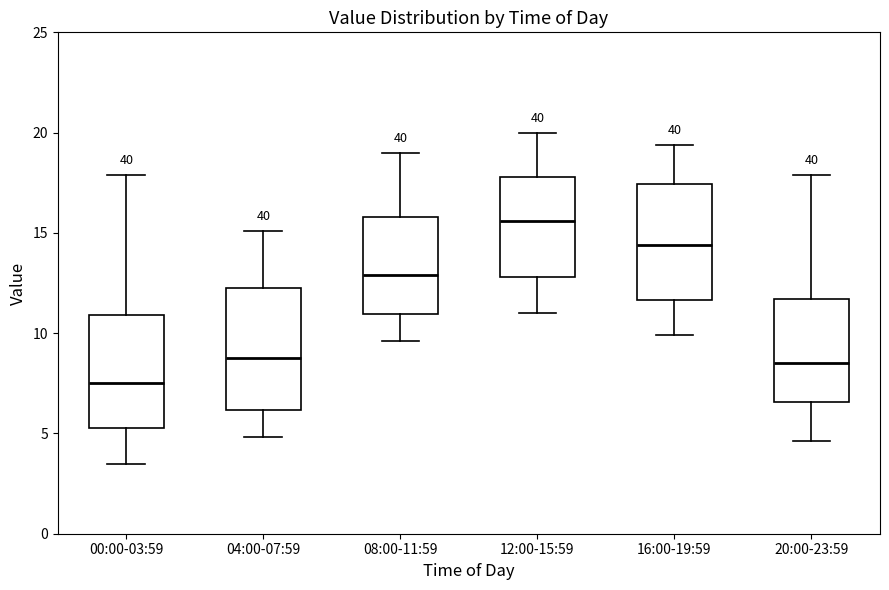

Where does the lower whisker of the box for 16:00-19:59 end on the y-axis? The values are not printed on the chart, so give them approximately, as read against the axis.

10.0